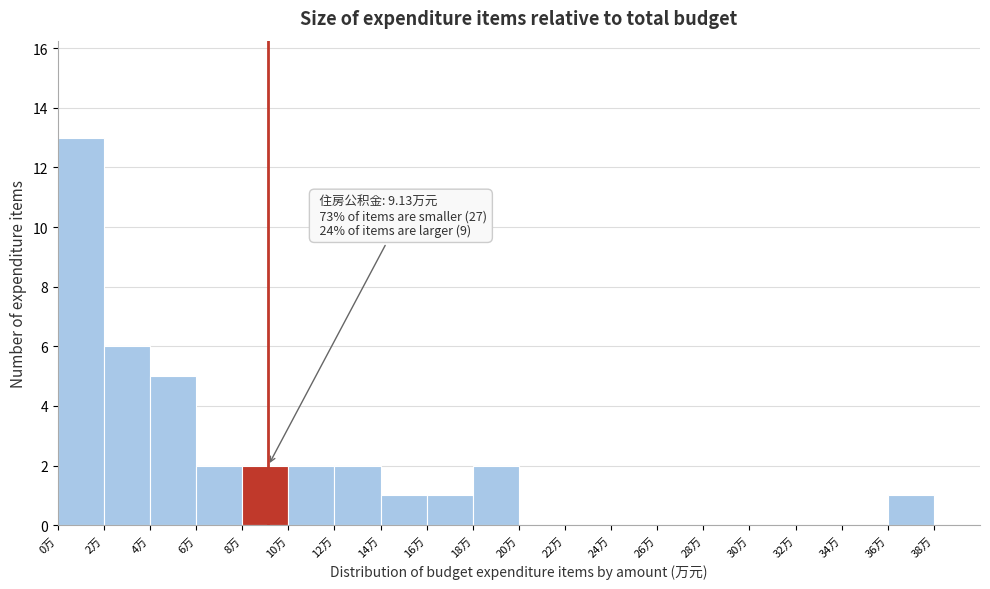

Which range on the x-axis has the tallest bar?

0 to 2